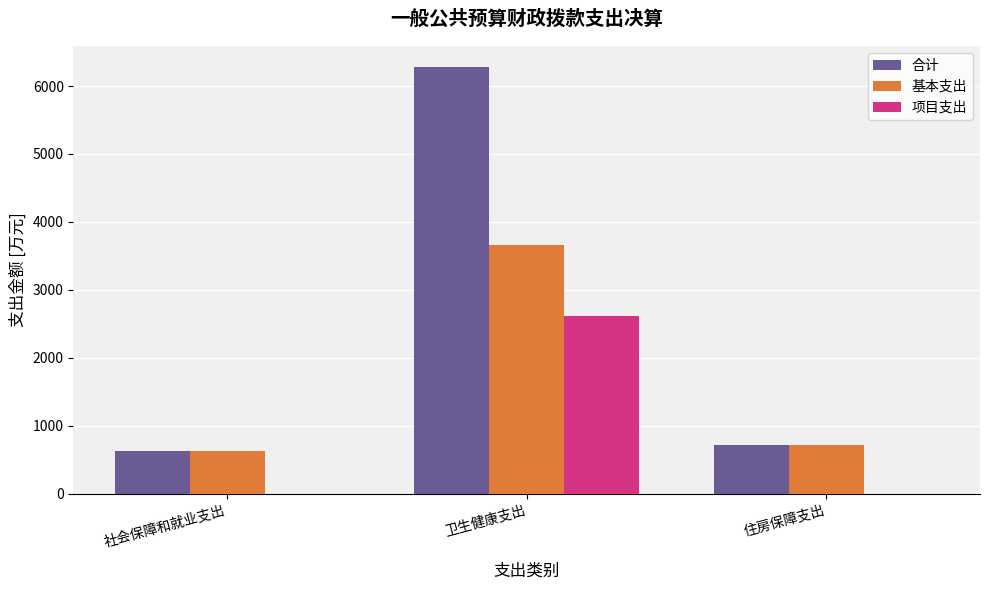

Read the 项目支出 value at 卫生健康支出.

2618.2